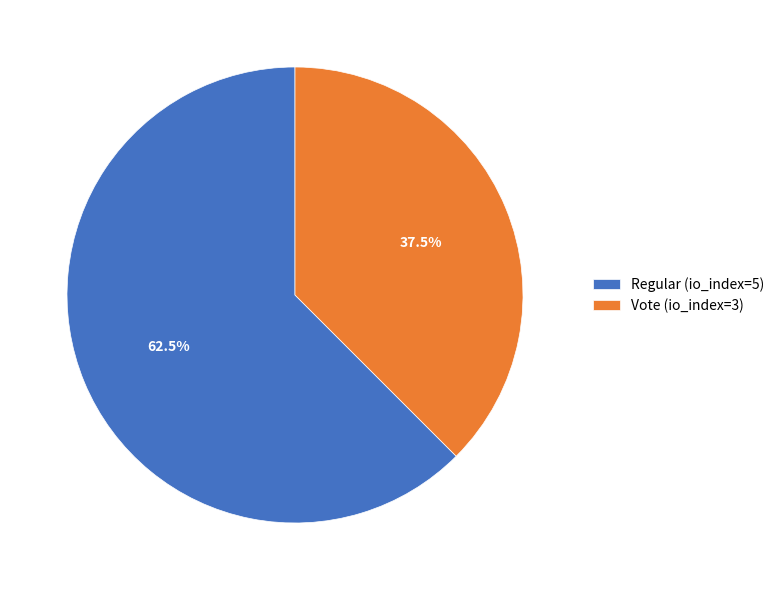

Which slice is the smallest?

Vote (io_index=3)